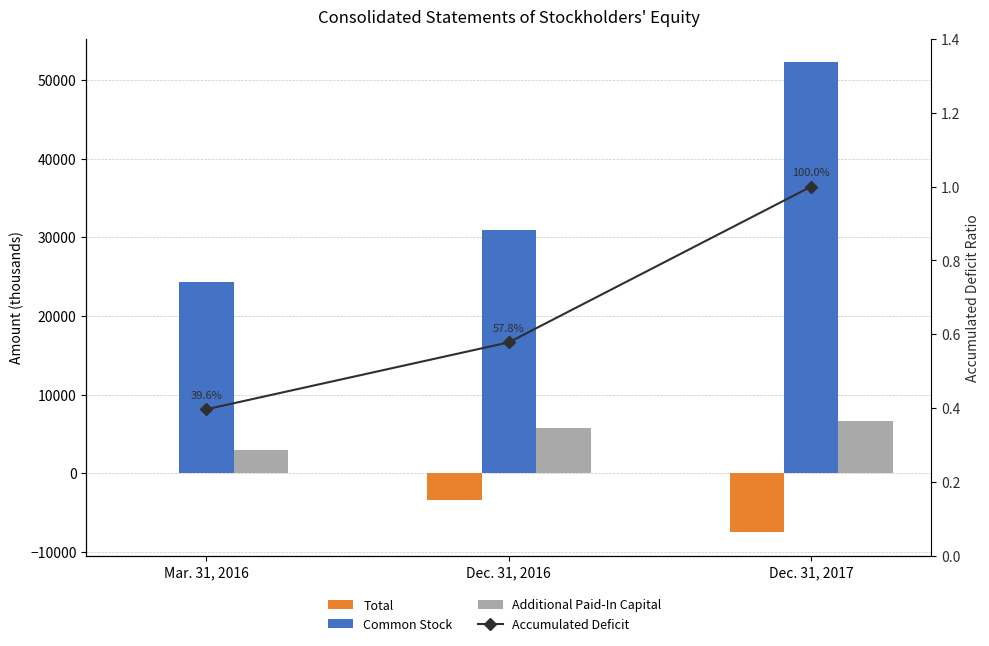

Where is Common Stock nearest to the value 38289?

Dec. 31, 2016